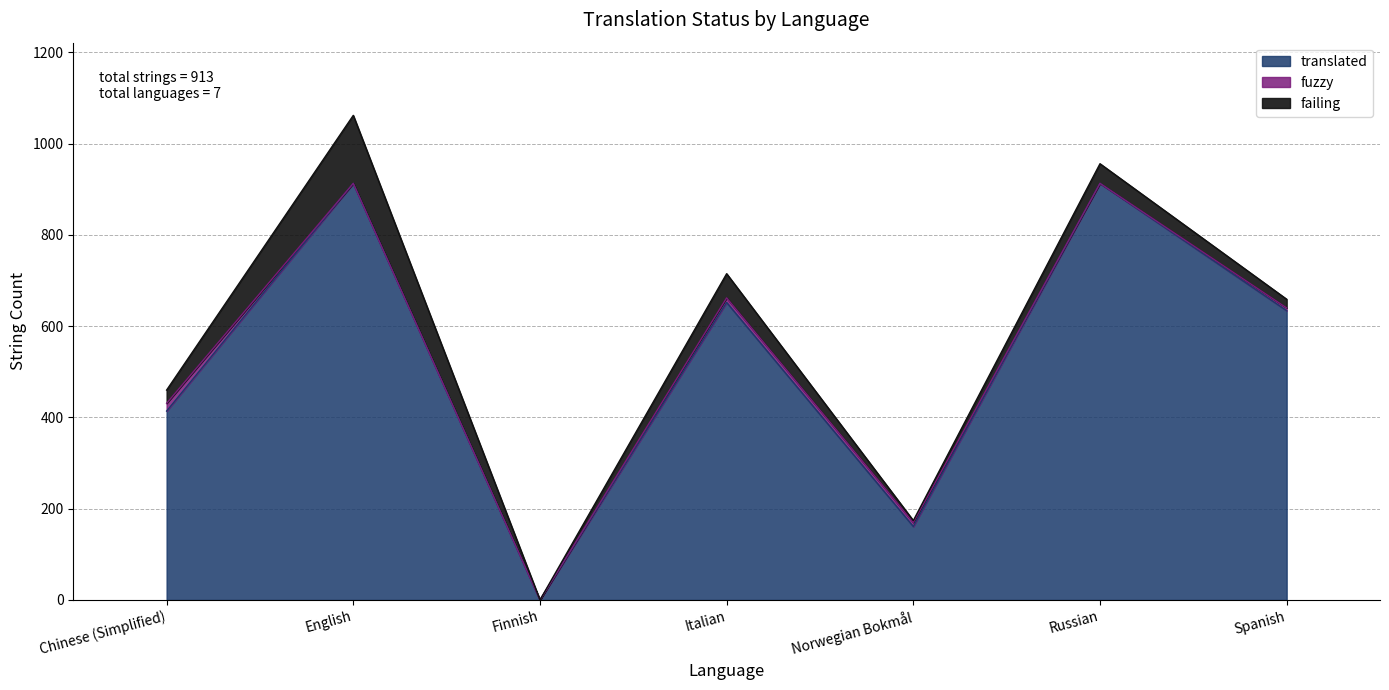

What are all the series names shown in the legend?

translated, fuzzy, failing